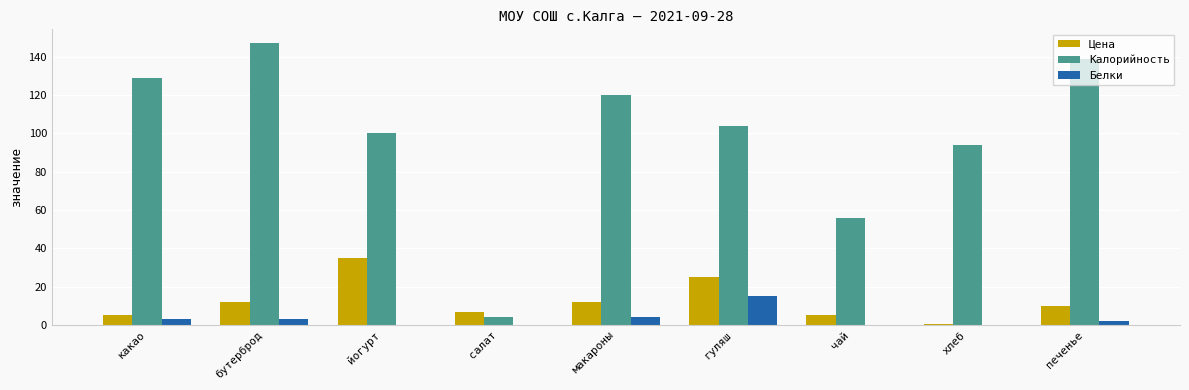

How many categories are shown in the chart?

9